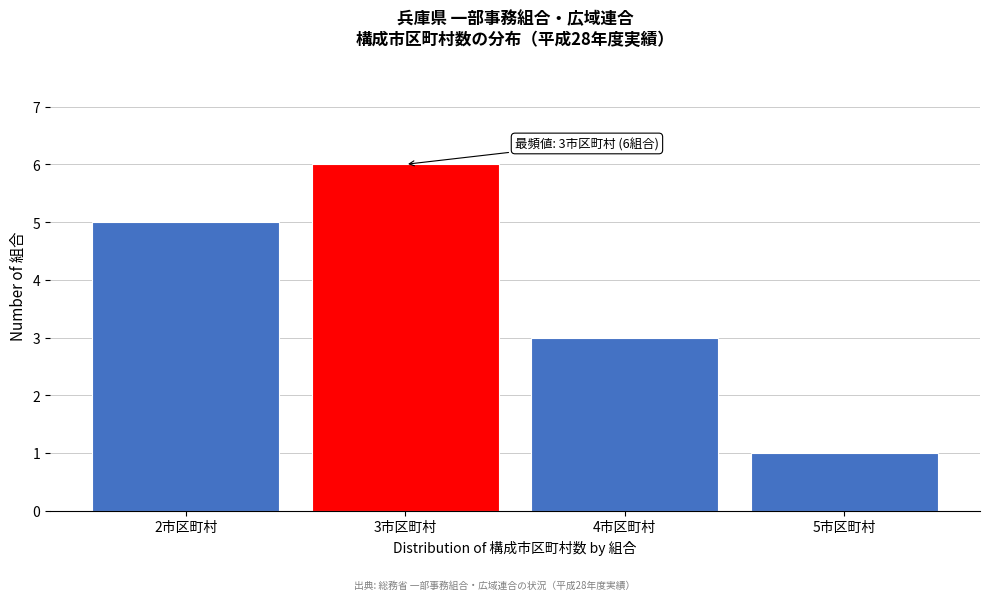

Reading left to right, list all the values displayed in this chart.

5	6	3	1